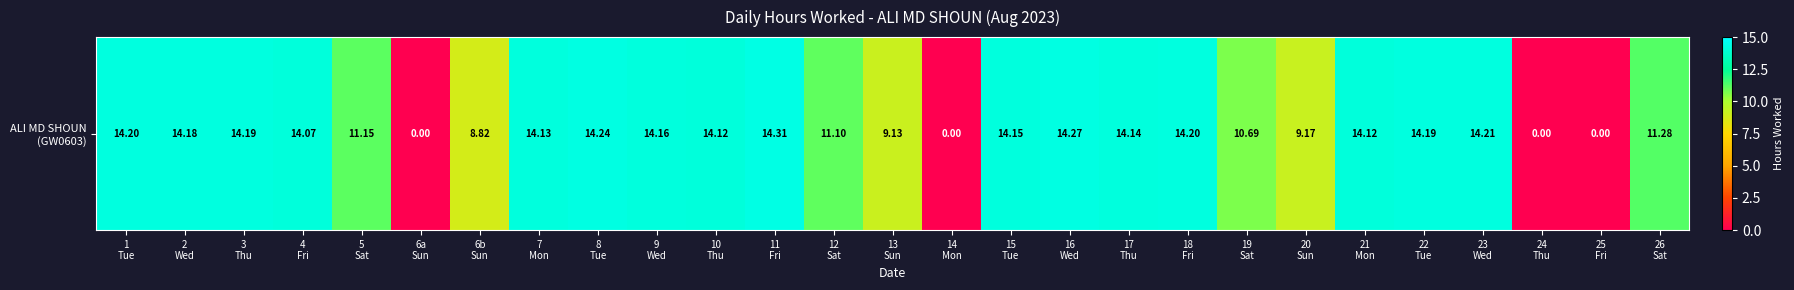

How many positive values are there?

23